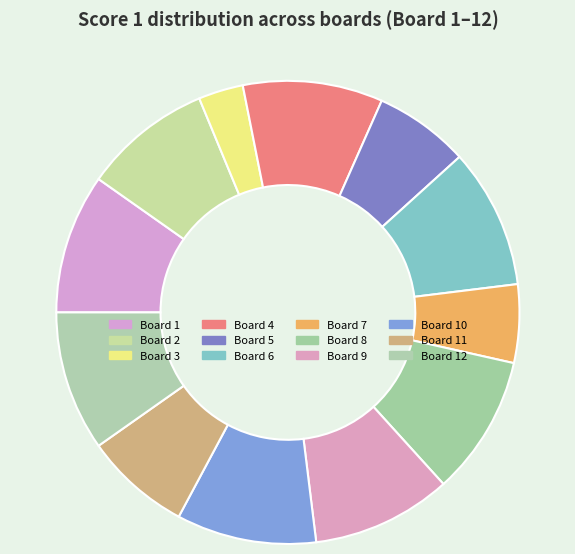

To the nearest percent, what is the combined percentage of Board 11 and Board 9?

17%